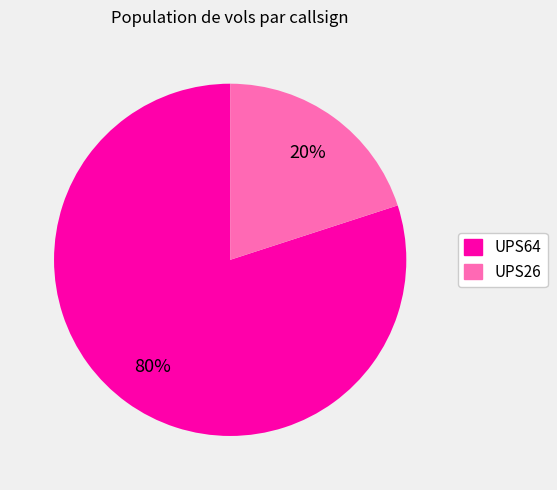

What is the ratio of the value at UPS64 to the value at UPS26?

4.0